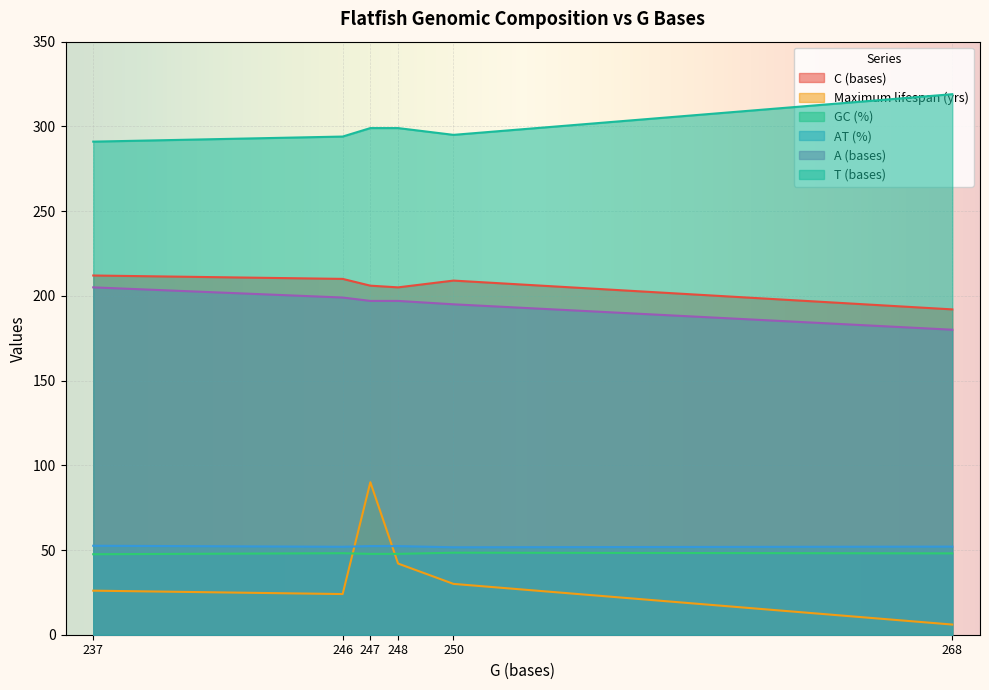

Which has a higher value, 248 or 250?

250